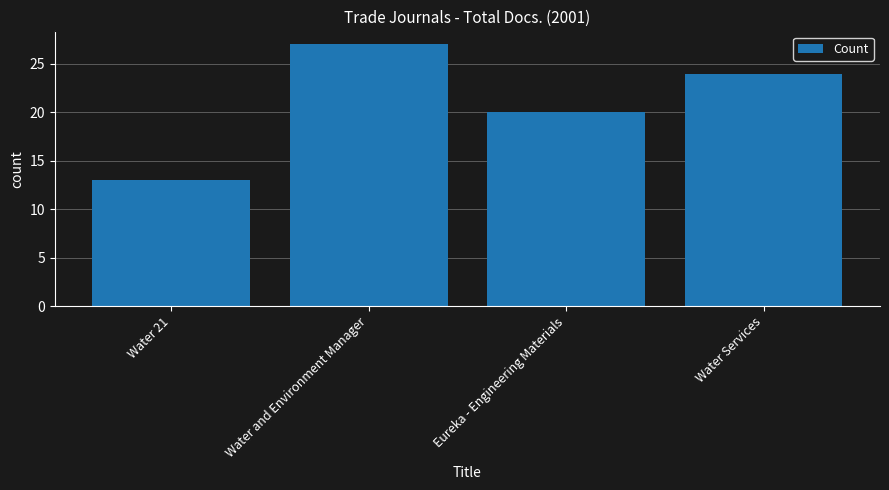

Reading left to right, what are all the values shown in this chart?

13	27	20	24